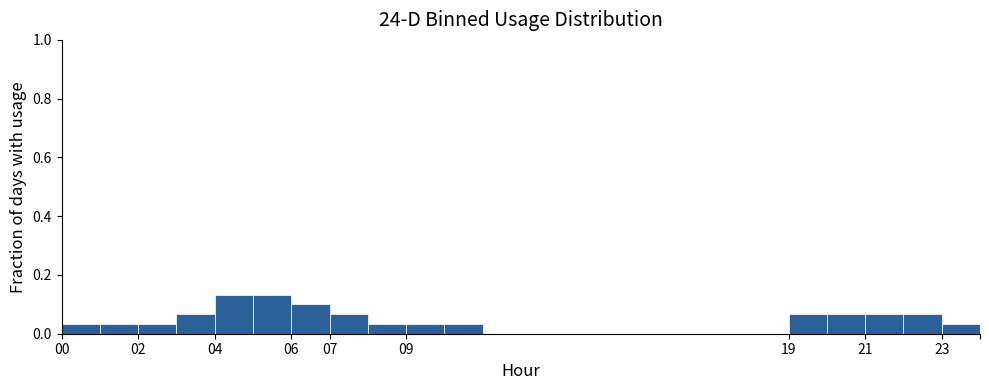

Reading left to right, list every bar in this chart as the range it spans on the x-axis followed by its height. The values are not printed on the chart, so give them approximately, as read against the axis.

0 to 1: 0.04
1 to 2: 0.04
2 to 3: 0.04
3 to 4: 0.06
4 to 5: 0.14
5 to 6: 0.14
6 to 7: 0.10
7 to 8: 0.06
8 to 9: 0.04
9 to 10: 0.04
10 to 11: 0.04
11 to 12: 0
12 to 13: 0
13 to 14: 0
14 to 15: 0
15 to 16: 0
16 to 17: 0
17 to 18: 0
18 to 19: 0
19 to 20: 0.06
20 to 21: 0.06
21 to 22: 0.06
22 to 23: 0.06
23 to 24: 0.04